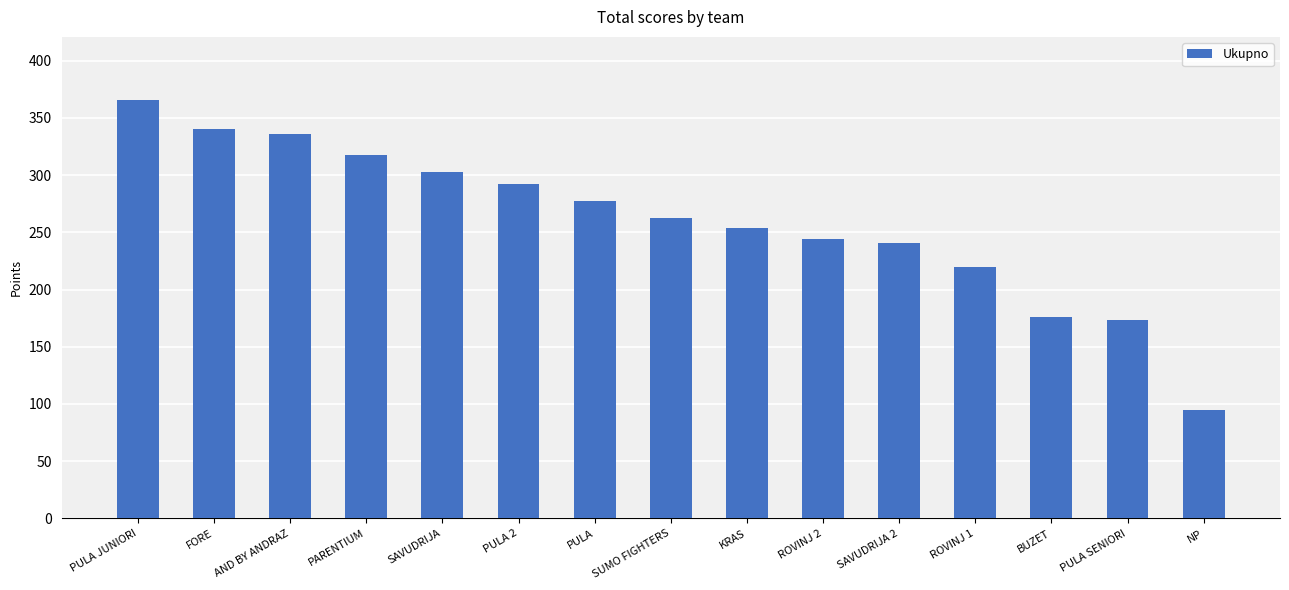

Reading left to right, list all the values displayed in this chart.

366	340	336	318	303	292	277	263	254	244	241	220	176	173	95